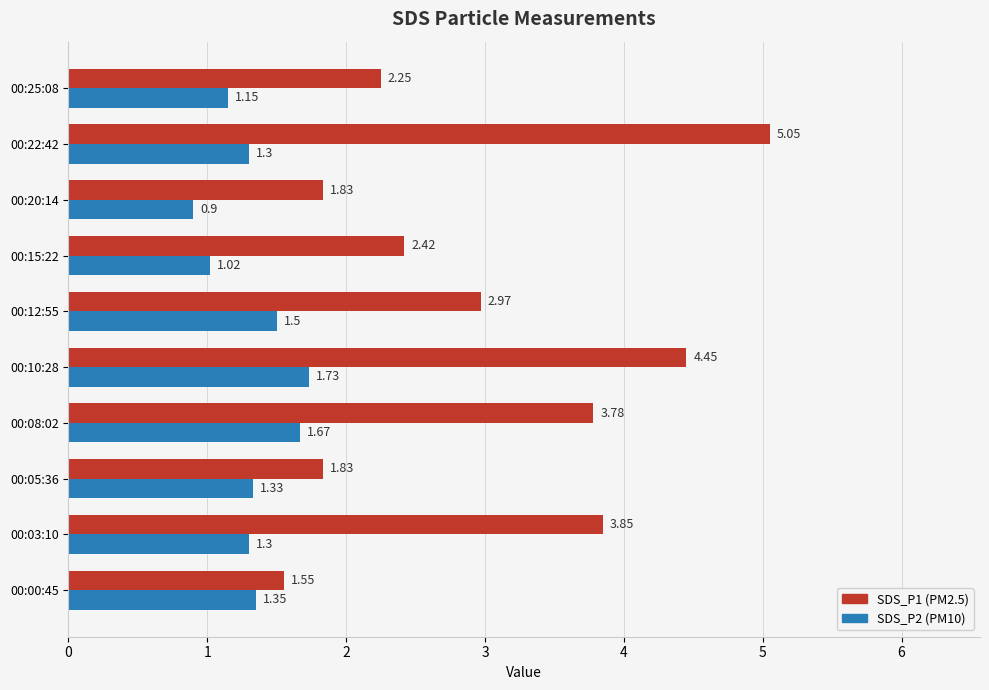

What is the minimum value shown in the chart?

0.9